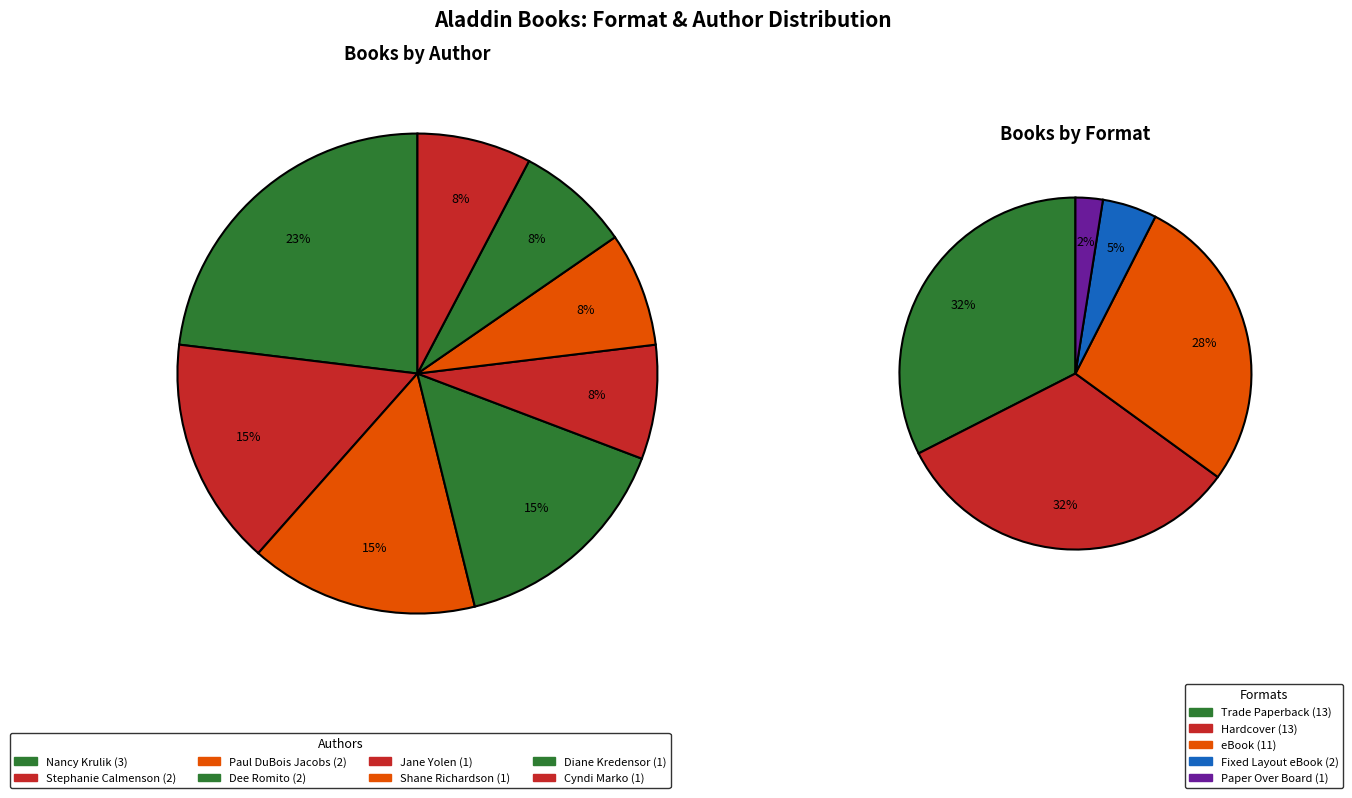

Which category has the biggest portion of the pie?

Trade Paperback